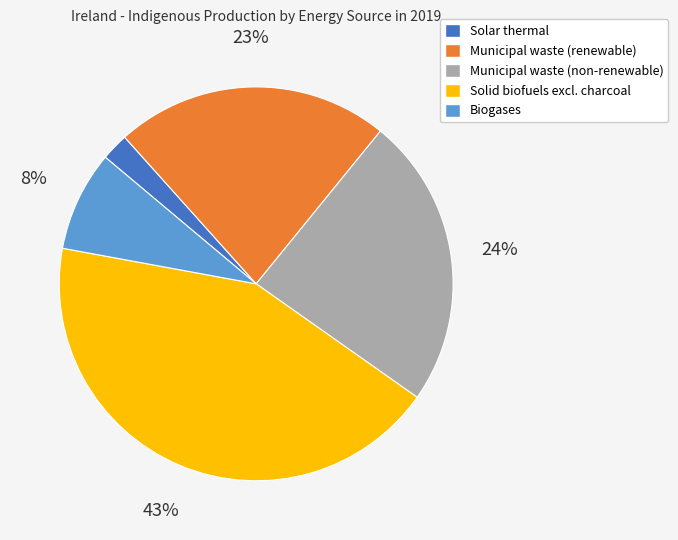

To the nearest percent, what is the average slice percentage?

20%